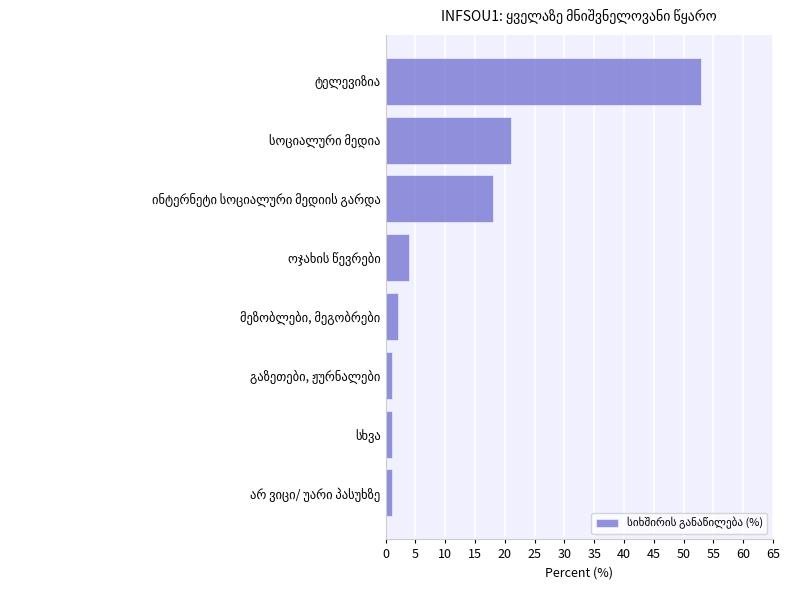

What is the average value?

13